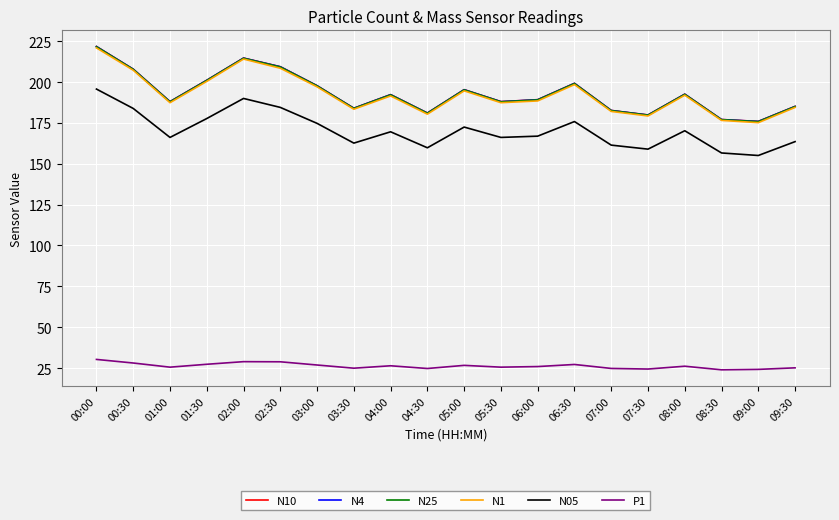

What is the average value of the N1 series?

192.5